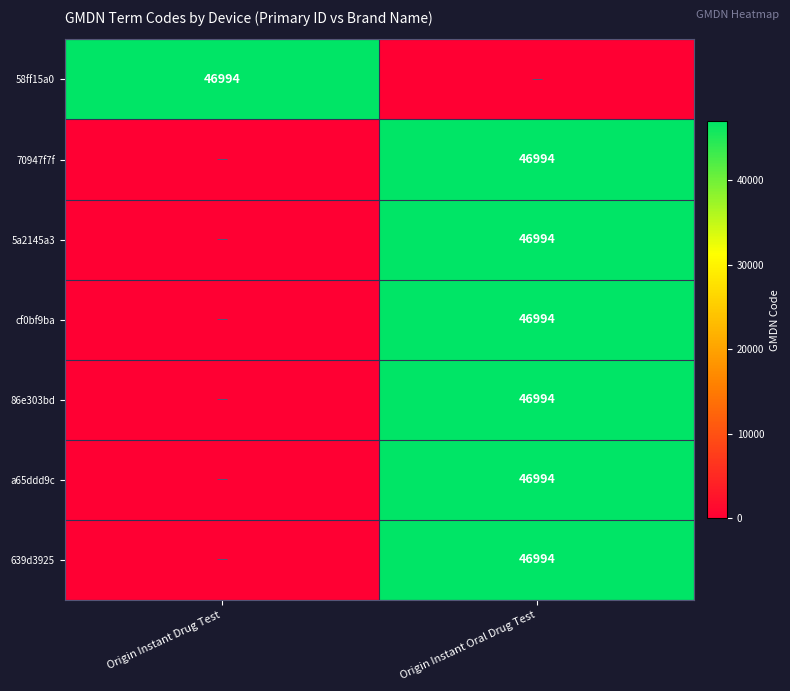

The 86e303bd series shows 46994 at Origin Instant Oral Drug Test. True or false?

True